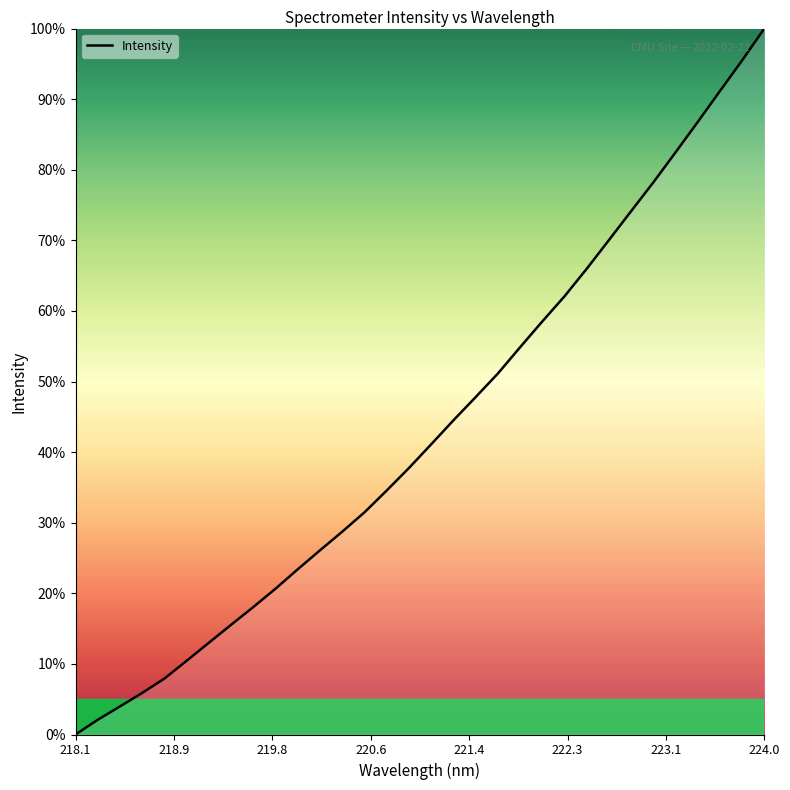

What is the difference between the maximum and minimum values?

100.0